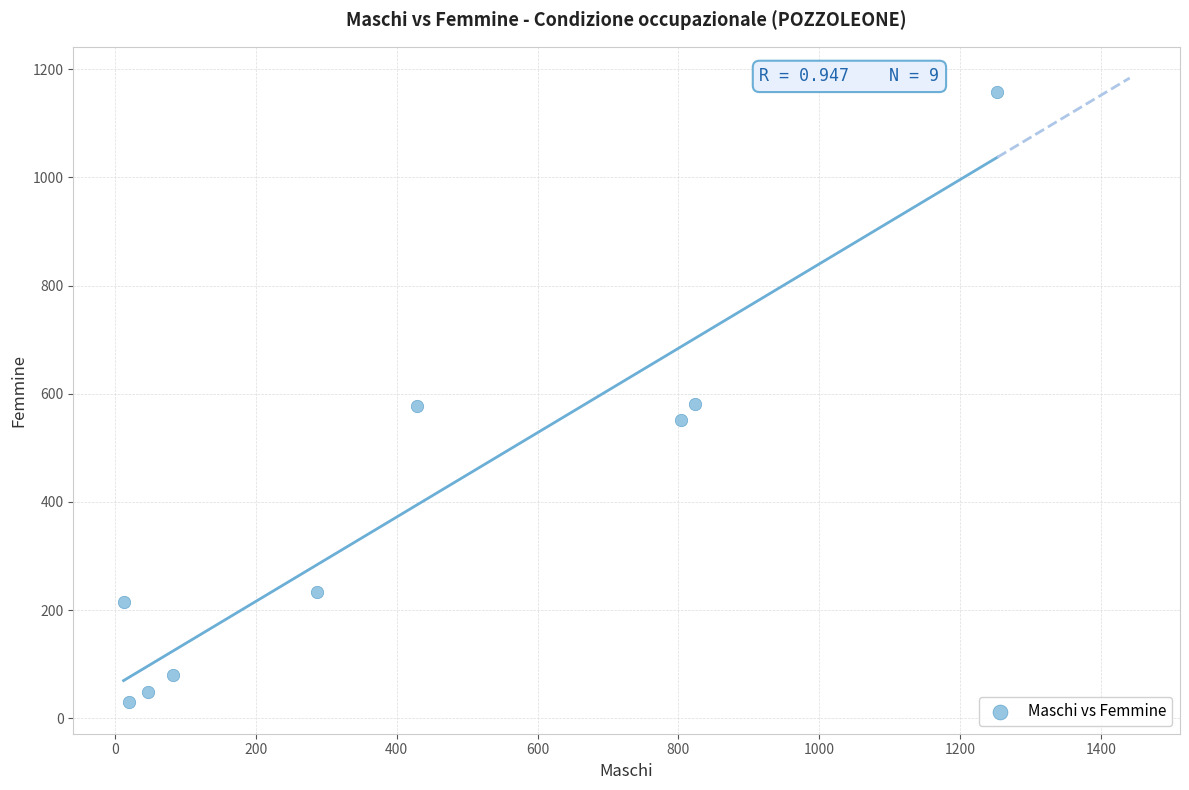

What is the average Y value?

386.0